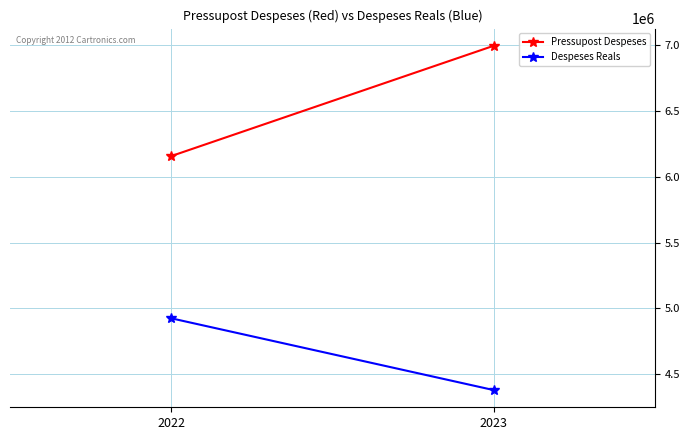

List the series in order of their overall mean, lowest first.

Despeses Reals, Pressupost Despeses